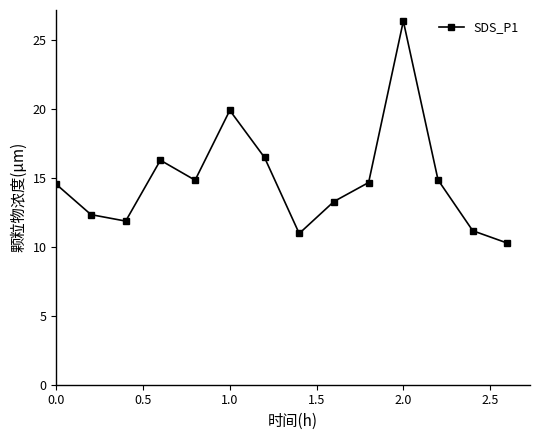

How many categories are shown in the chart?

14